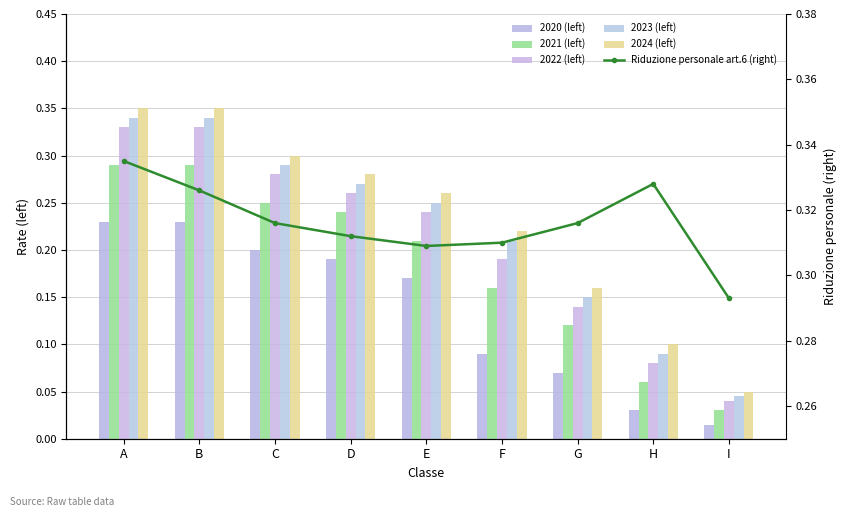

What is the average value of the 2023 (left) series?

0.2